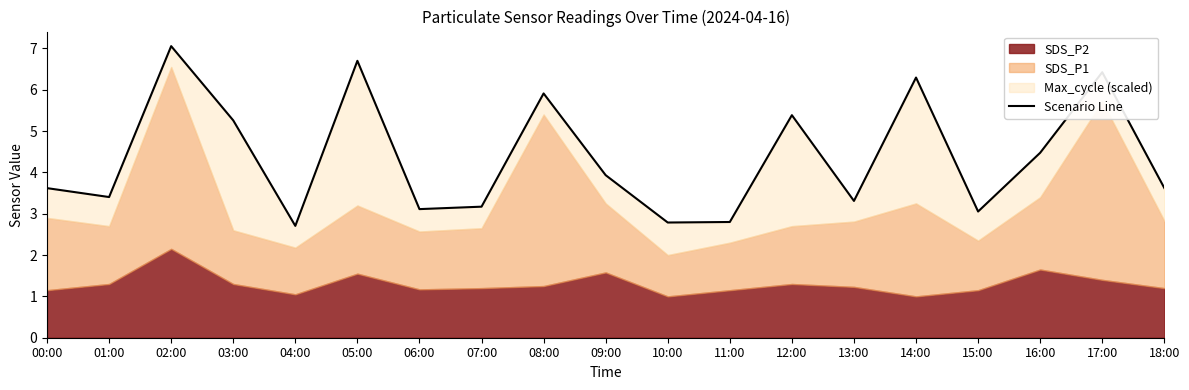

List the labels in order of value, largest first.

02:00, 05:00, 17:00, 14:00, 08:00, 12:00, 03:00, 16:00, 09:00, 18:00, 00:00, 01:00, 13:00, 07:00, 06:00, 15:00, 11:00, 10:00, 04:00